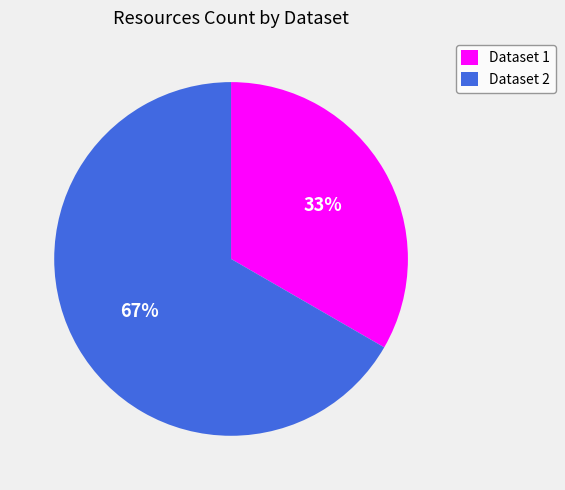

To the nearest percent, what is the combined percentage of Dataset 2 and Dataset 1?

100%